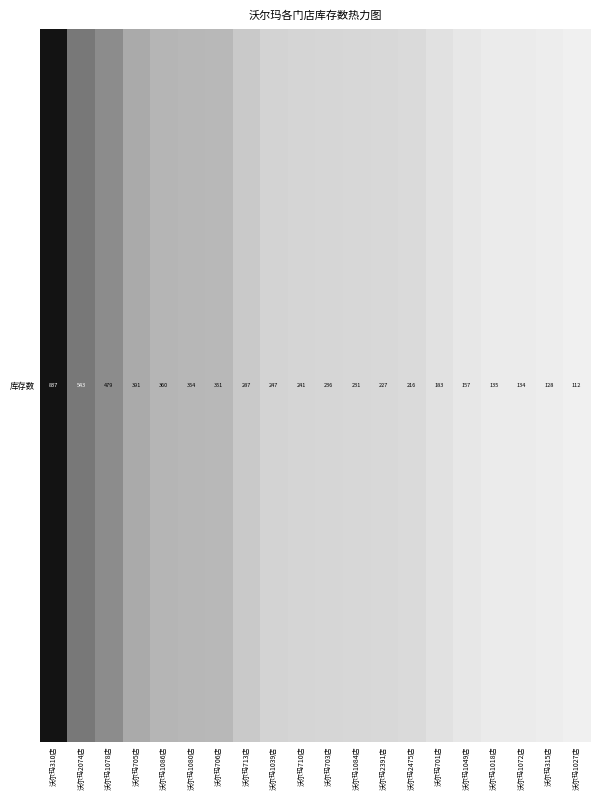

What is the approximate value at 沃尔玛706店?

351